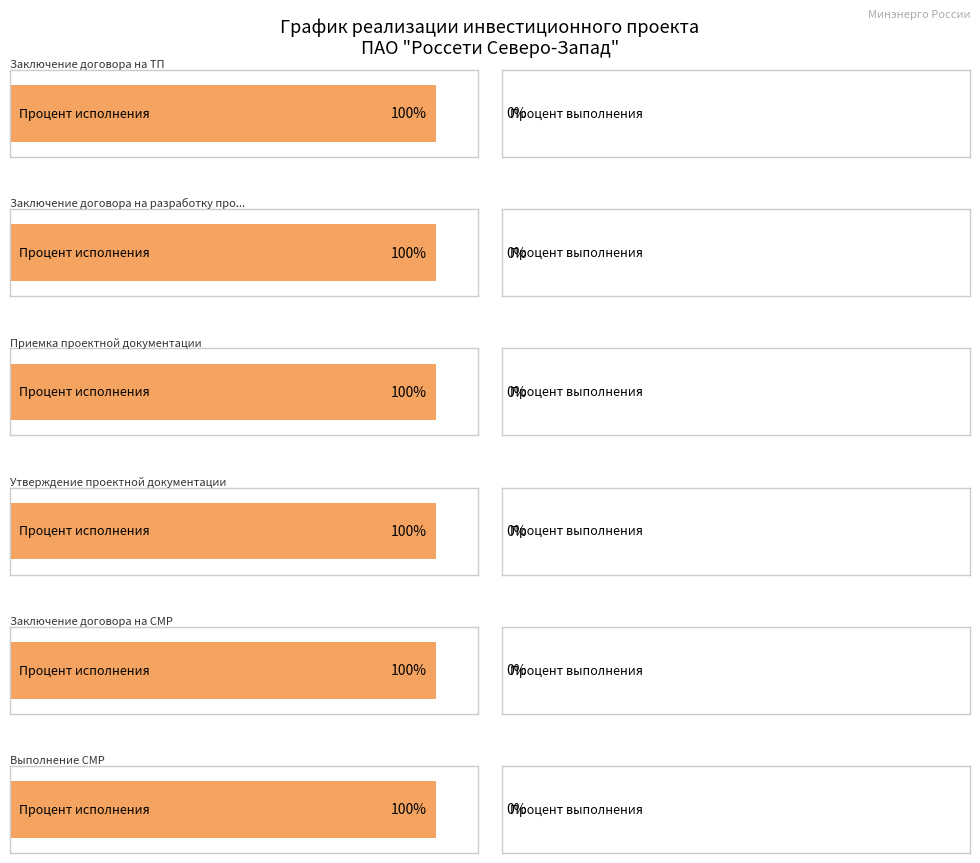

Count the number of data series in this chart.

2